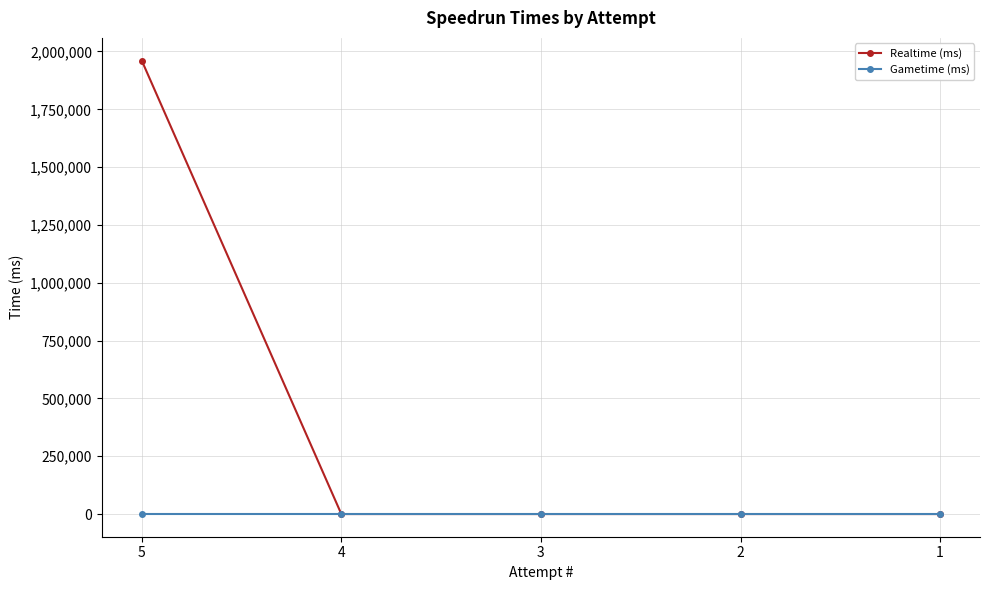

At which label is Realtime (ms) closest to 980390?

5